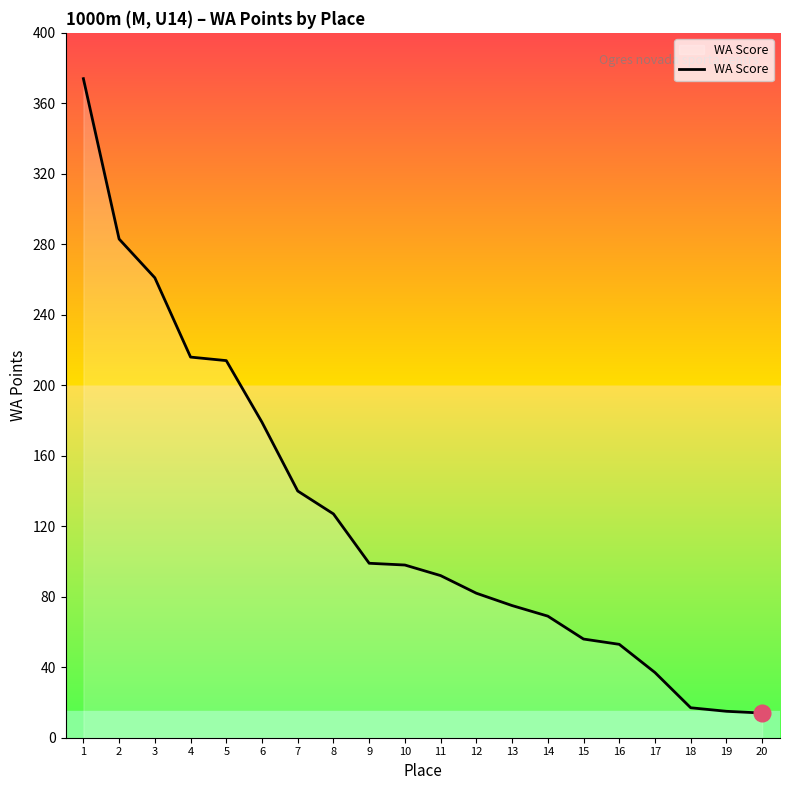

What is the ratio of the value at 13 to the value at 20?

5.4